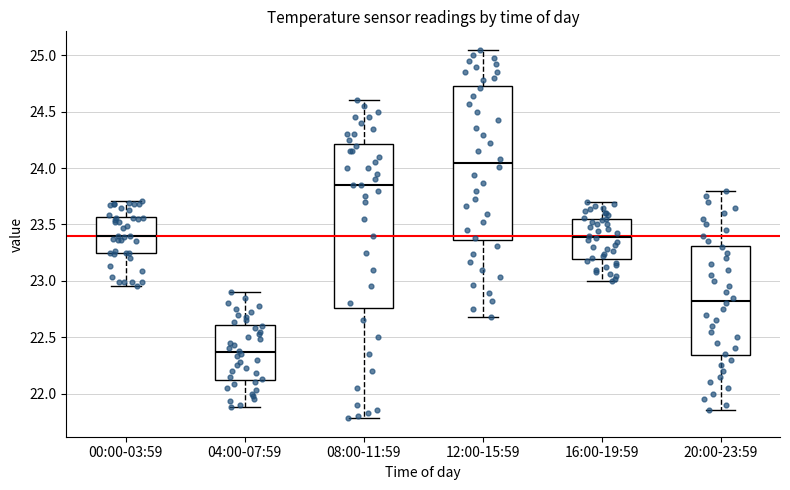

Which box is the tallest, from its lower edge to its upper edge?

08:00-11:59